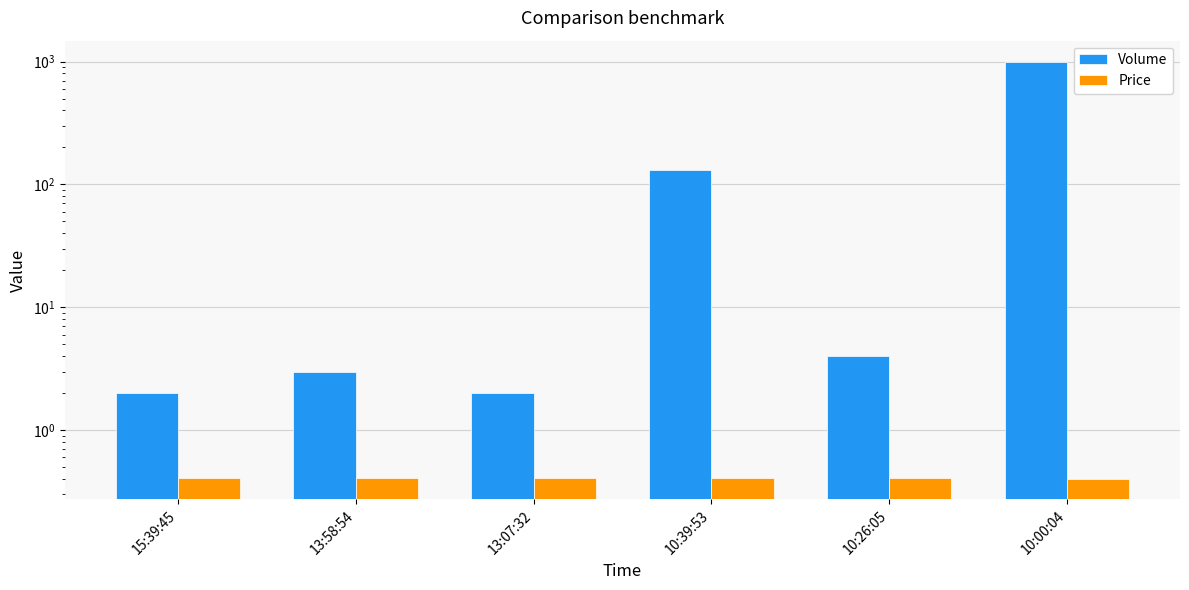

The value of Volume at 13:58:54 is 3.0. True or false?

True